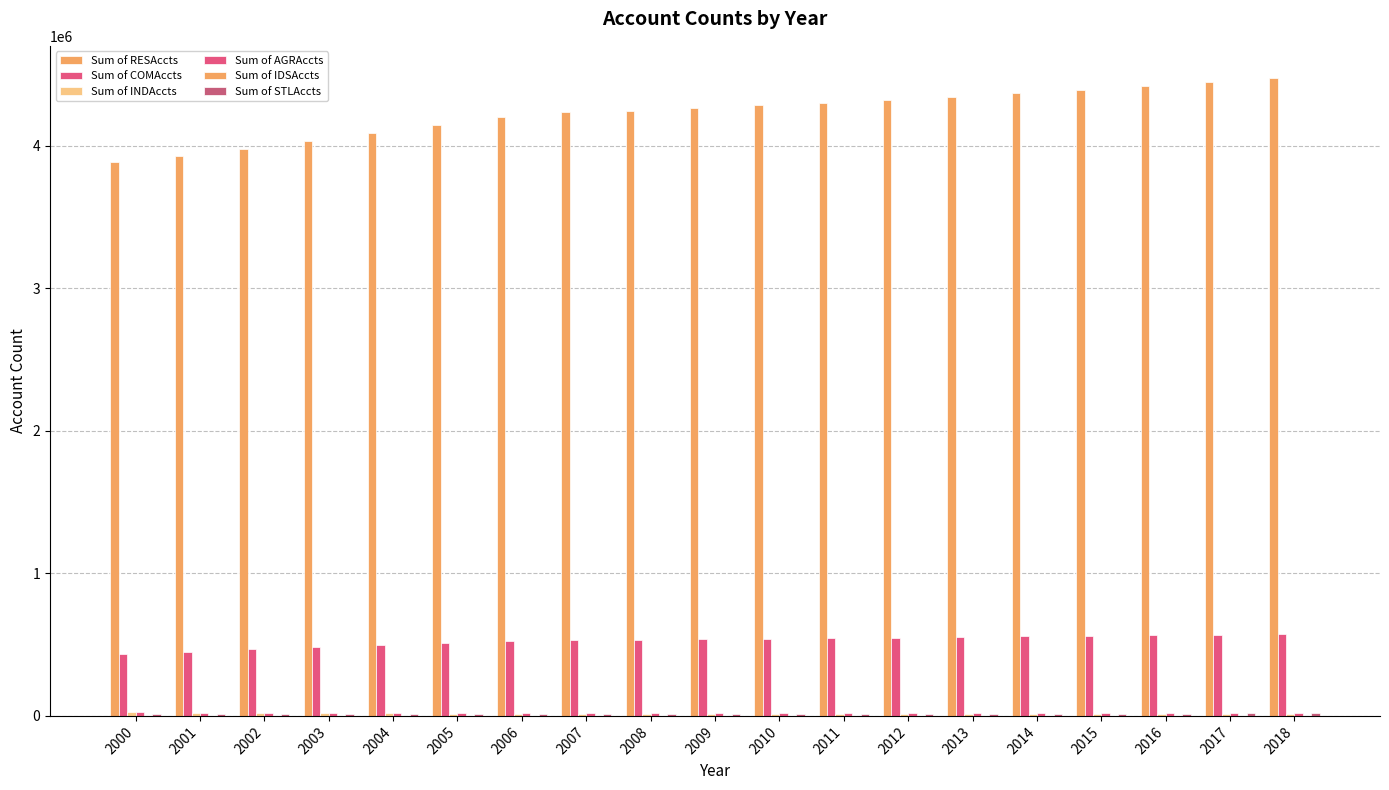

At which label does Sum of INDAccts reach its peak?

2000